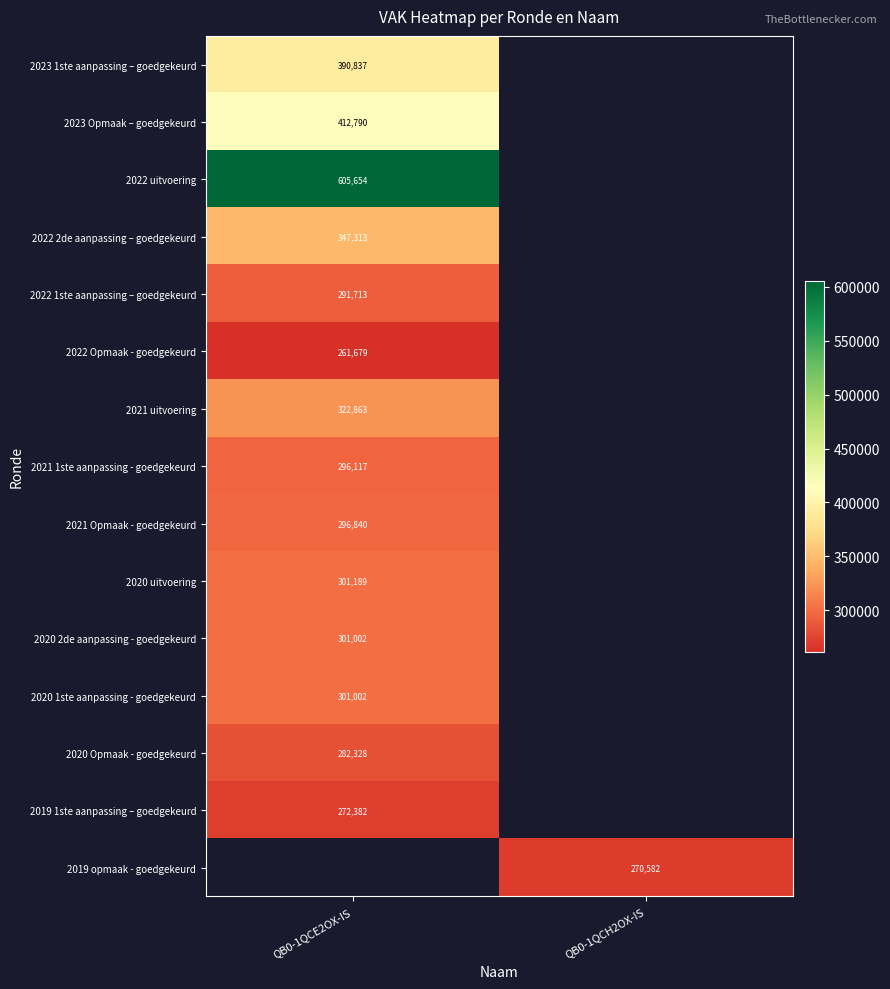

Is it true that 2019 opmaak - goedgekeurd equals 270582 at QB0-1QCH2OX-IS?

True